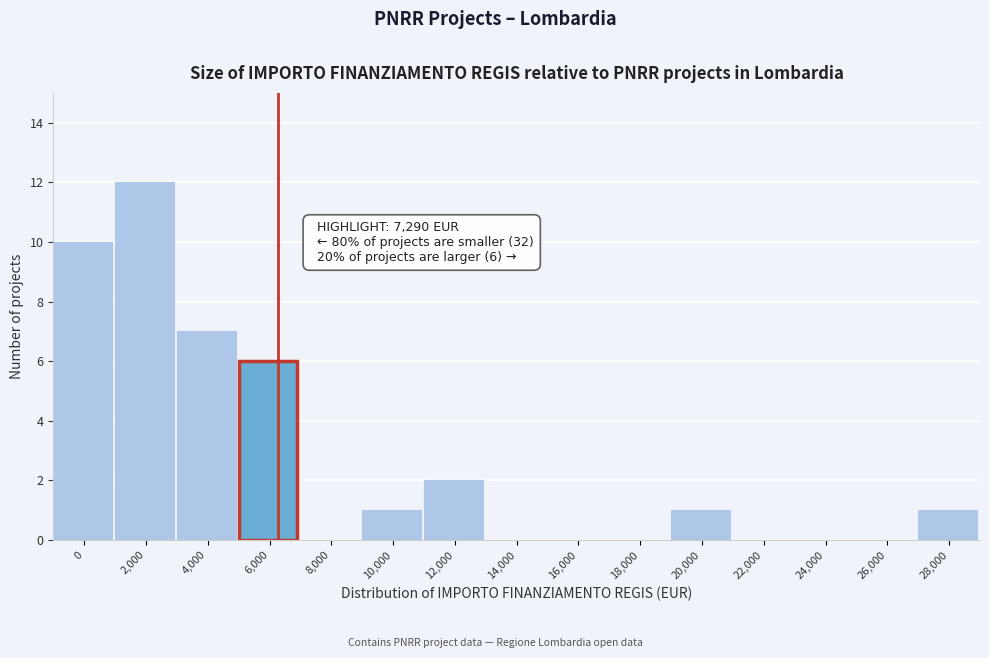

Reading left to right, list all the values displayed in this chart.

0=10	2,000=12	4,000=7	6,000=6	8,000=0	10,000=1	12,000=2	14,000=0	16,000=0	18,000=0	20,000=1	22,000=0	24,000=0	26,000=0	28,000=1